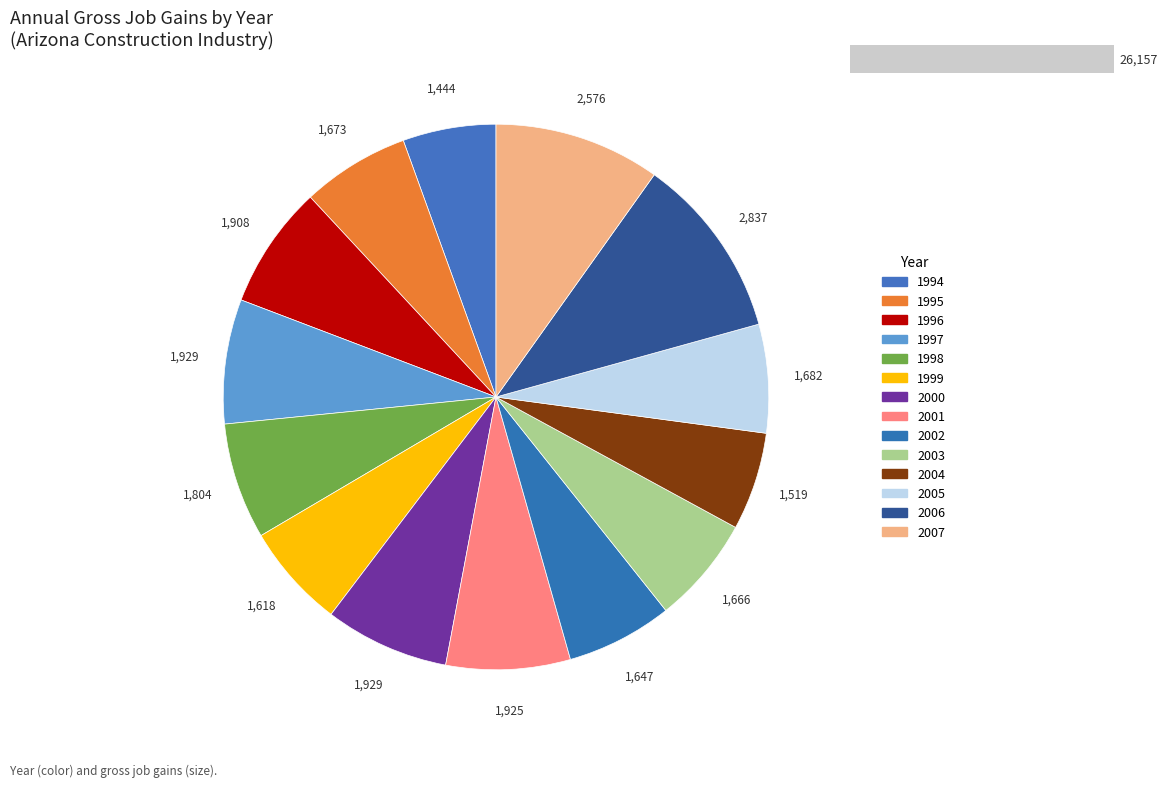

How many segments does this pie chart have?

14